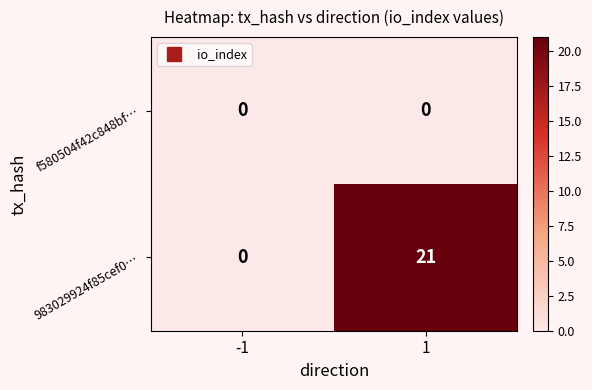

How many data points does each series have?

2